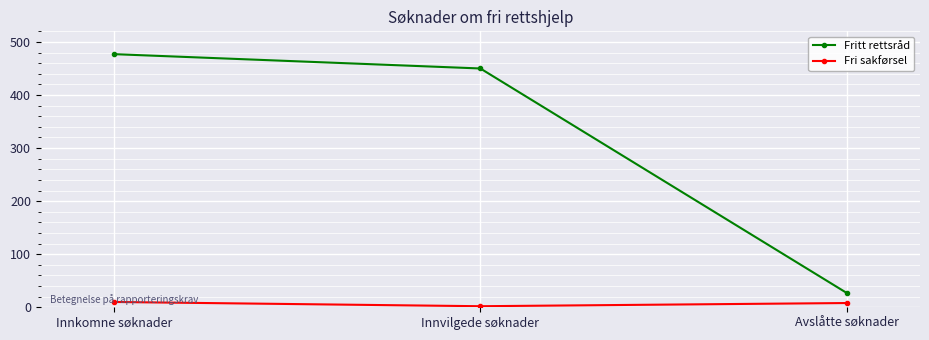

Where is Fri sakførsel nearest to the value 6?

Avslåtte søknader